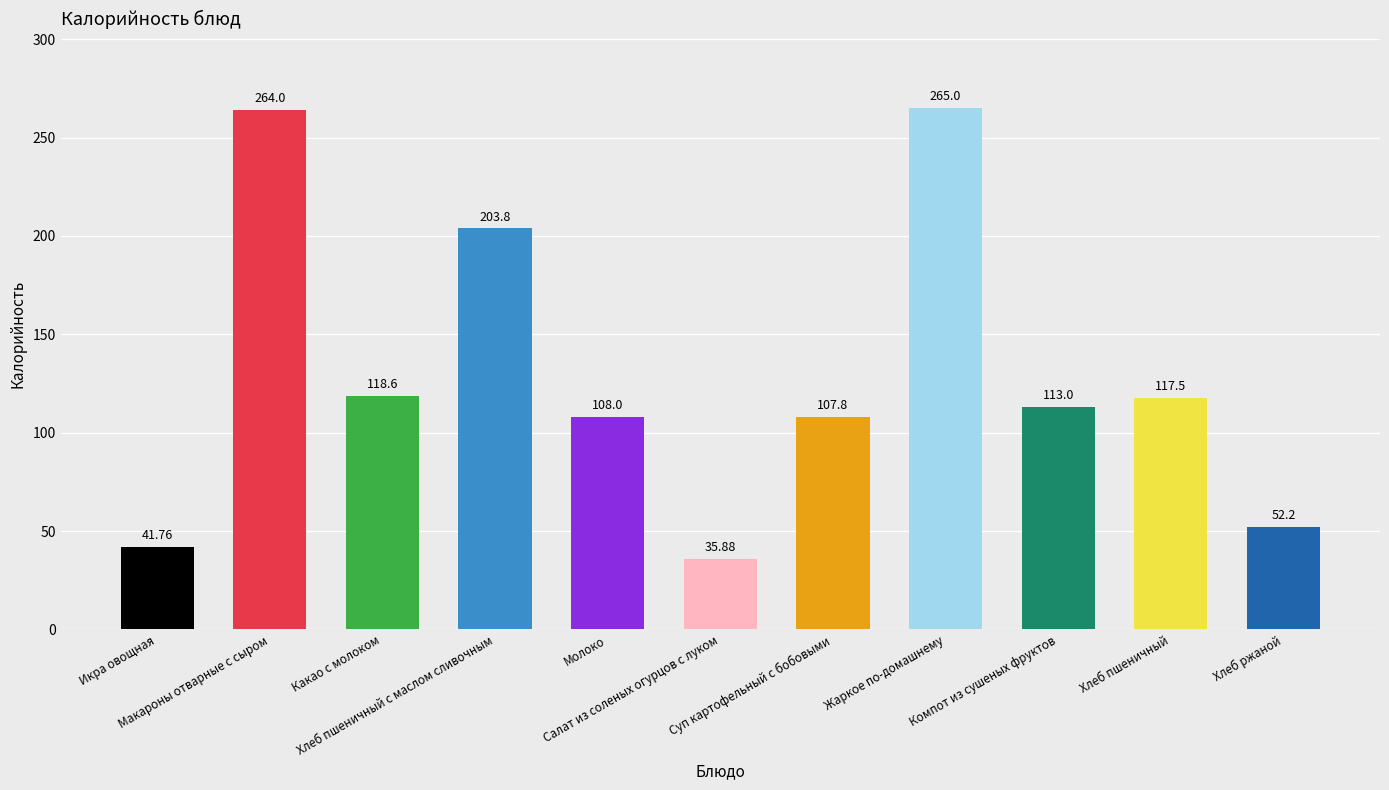

What is the label of the 4th bar from the right?

Жаркое по-домашнему